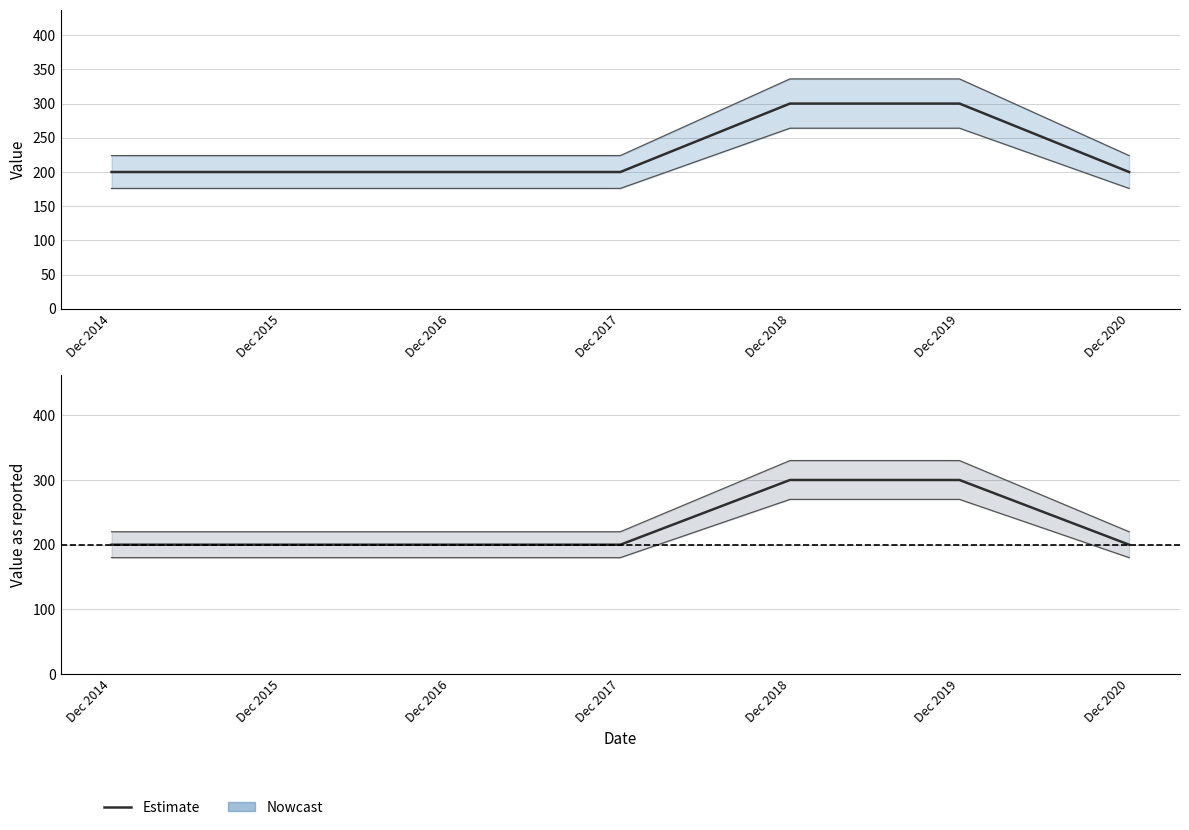

True or false: Value as reported has a value of 200 at Dec 2015.

True